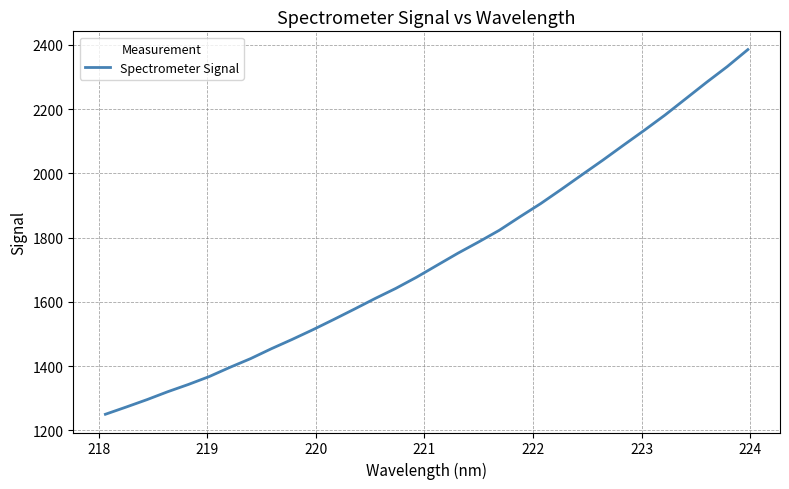

What is the maximum value shown in the chart?

2385.4